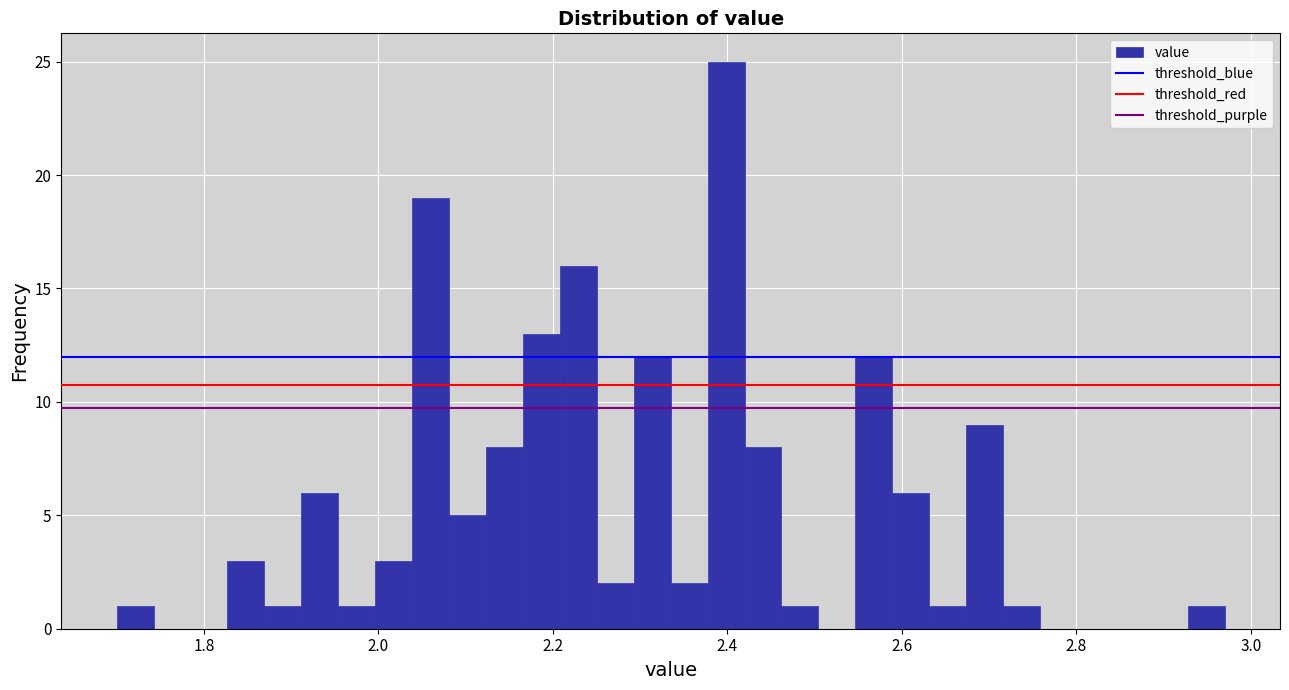

Around what value on the x-axis is the tallest bar? Give the approximate position of its centre, as read against the axis.

2.40